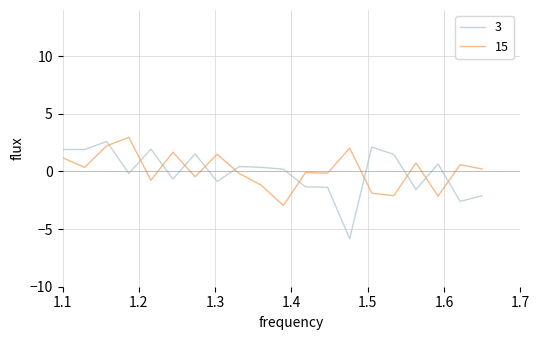

Which series has the largest range (max minus min)?

3